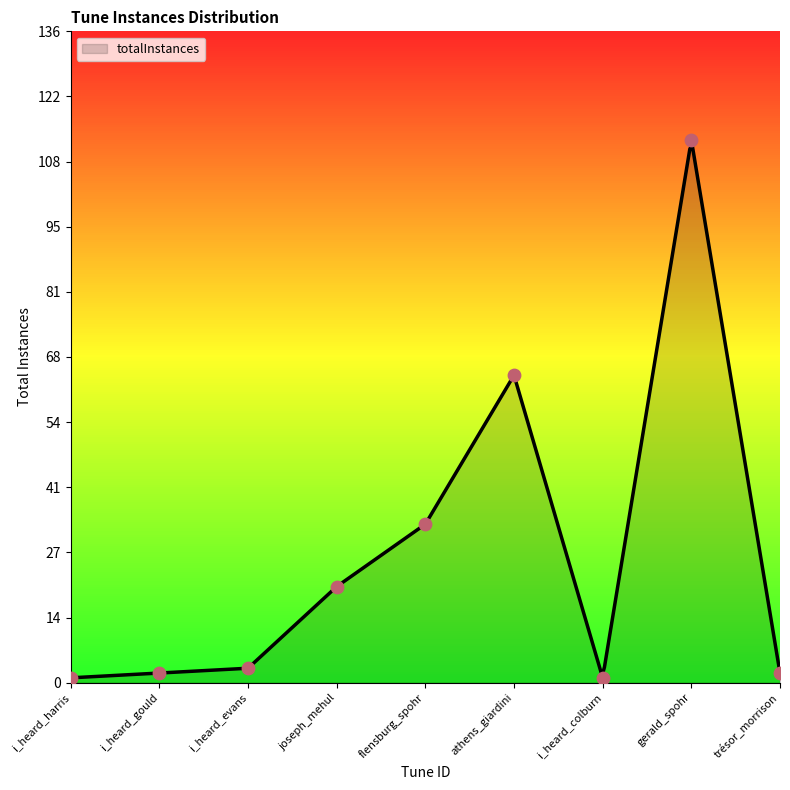

What is the change in value from i_heard_harris to i_heard_gould?

+1